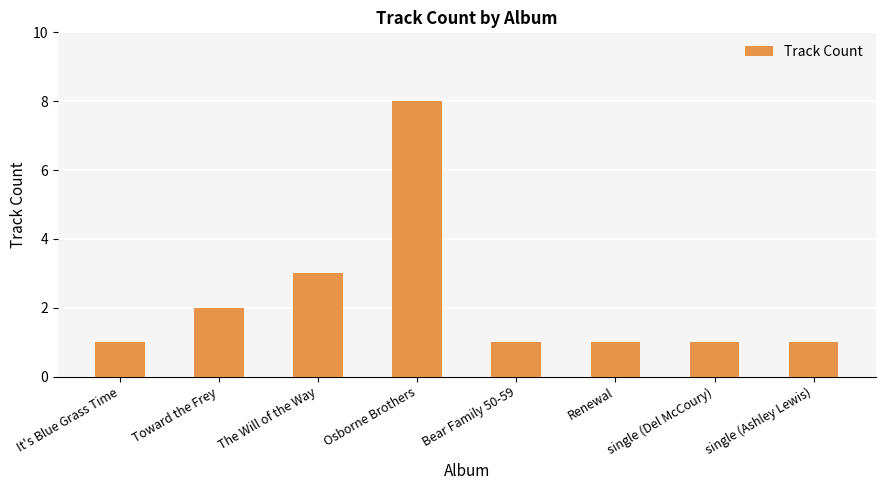

Are the bars horizontal?

No